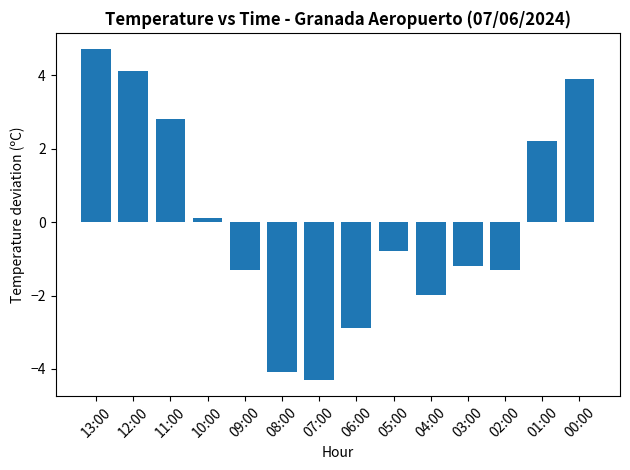

What is the difference between the second highest and second lowest values?

8.2